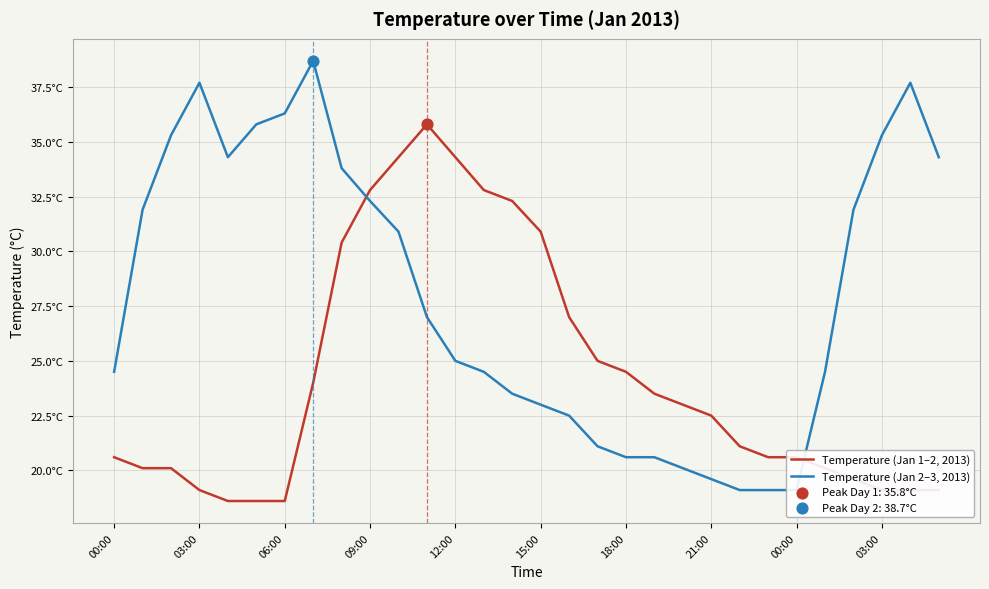

Which series has the widest spread of Y values?

Temperature (Jan 2–3, 2013)